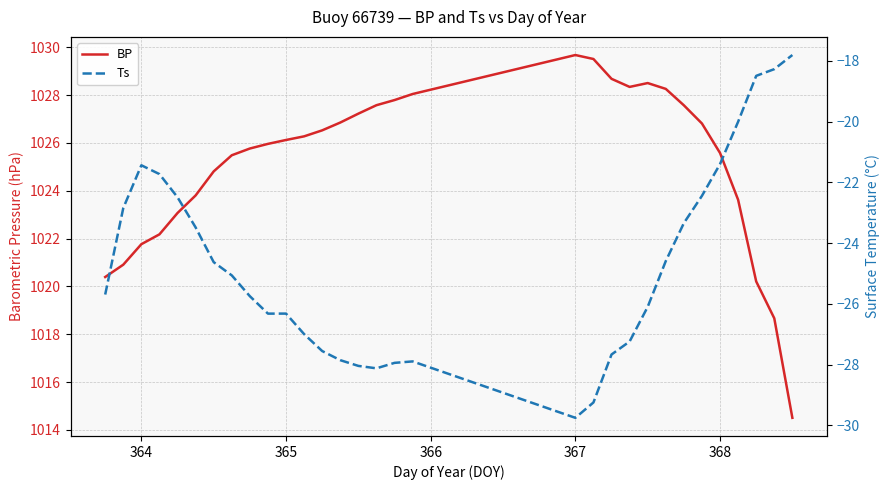

At which label does Ts first exceed -25?

364